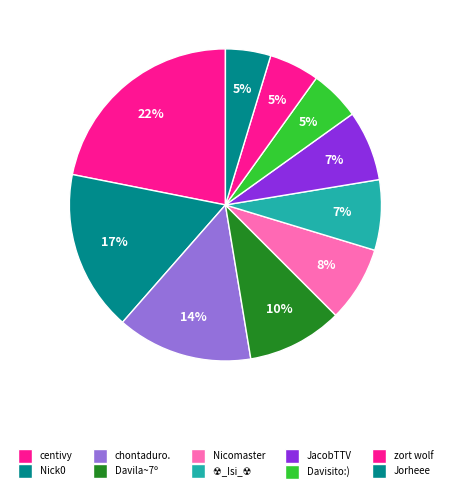

Is the sum of chontaduro. and centivy greater than half?

No